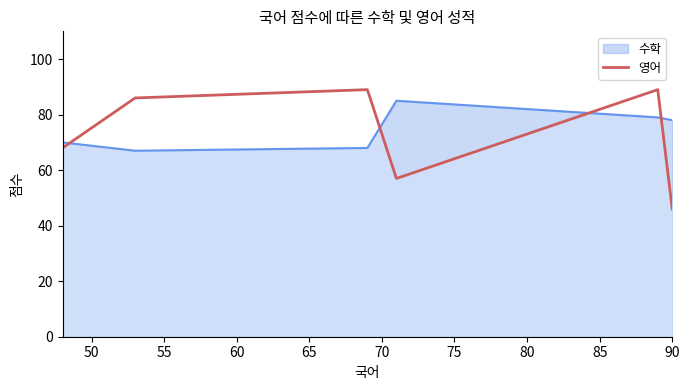

What is the smallest value displayed?

46